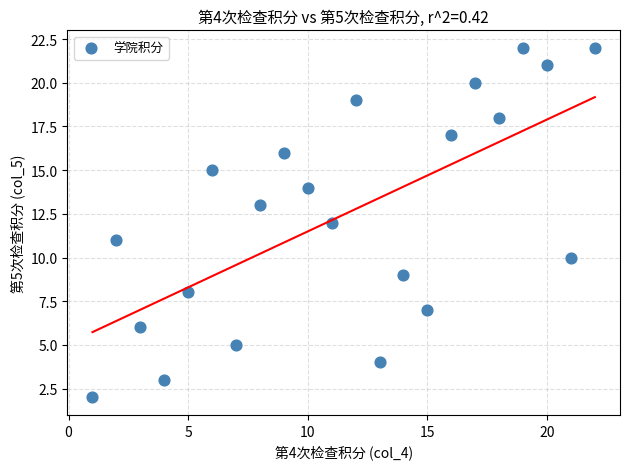

What is the range of Y values (max minus min)?

20